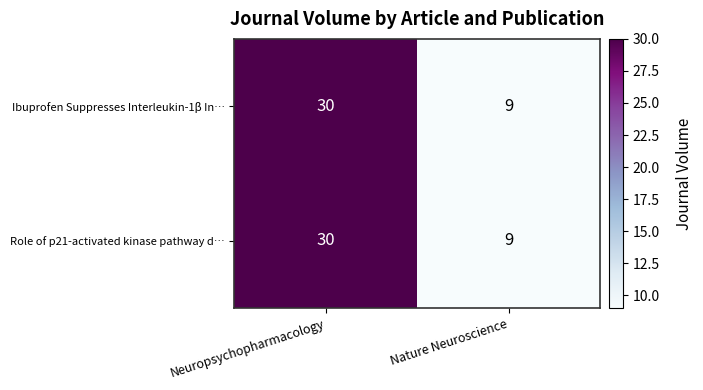

List the labels in order of Role of p21-activated kinase pathway d… value, smallest first.

Nature Neuroscience, Neuropsychopharmacology